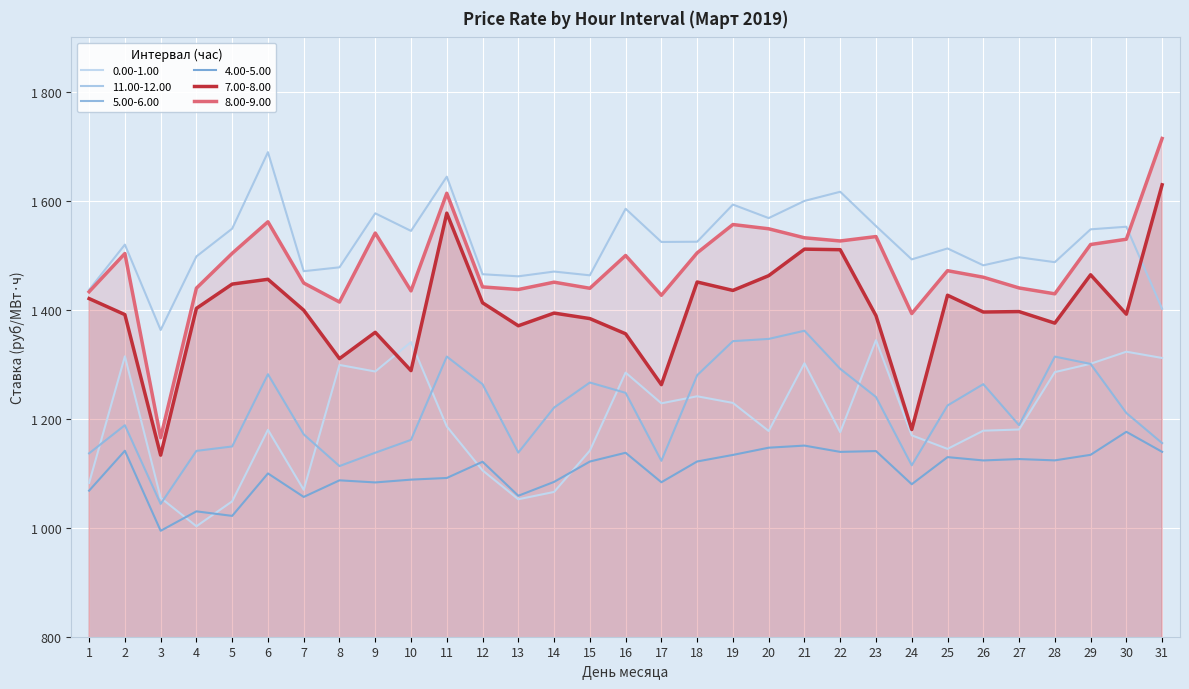

How many categories are shown in the chart?

31